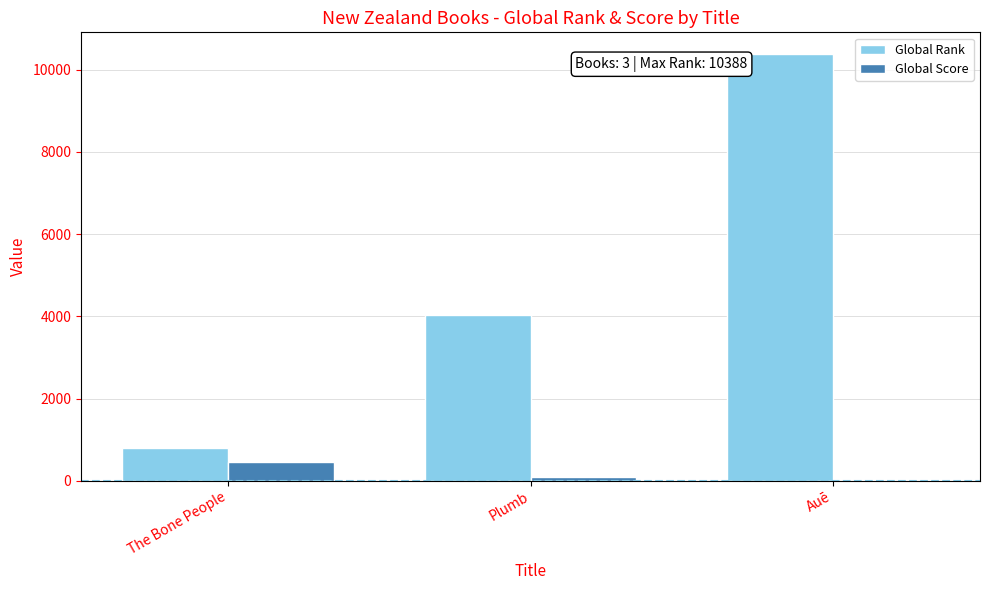

Read the Global Score value at Plumb, to the nearest 50.

100